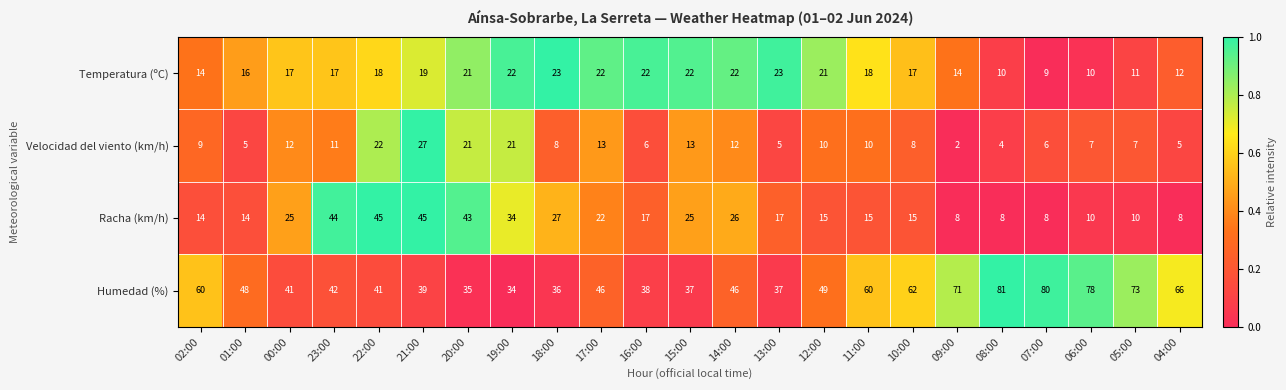

Which series has the largest total across all categories?

Humedad (%)